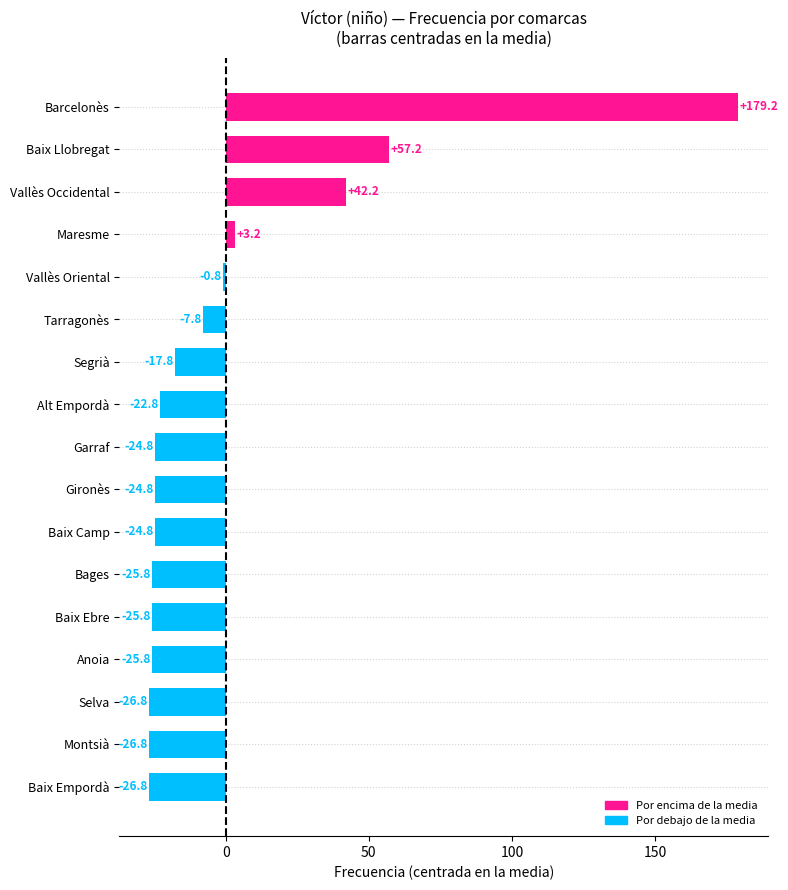

Between Tarragonès and Bages, which is larger?

Tarragonès